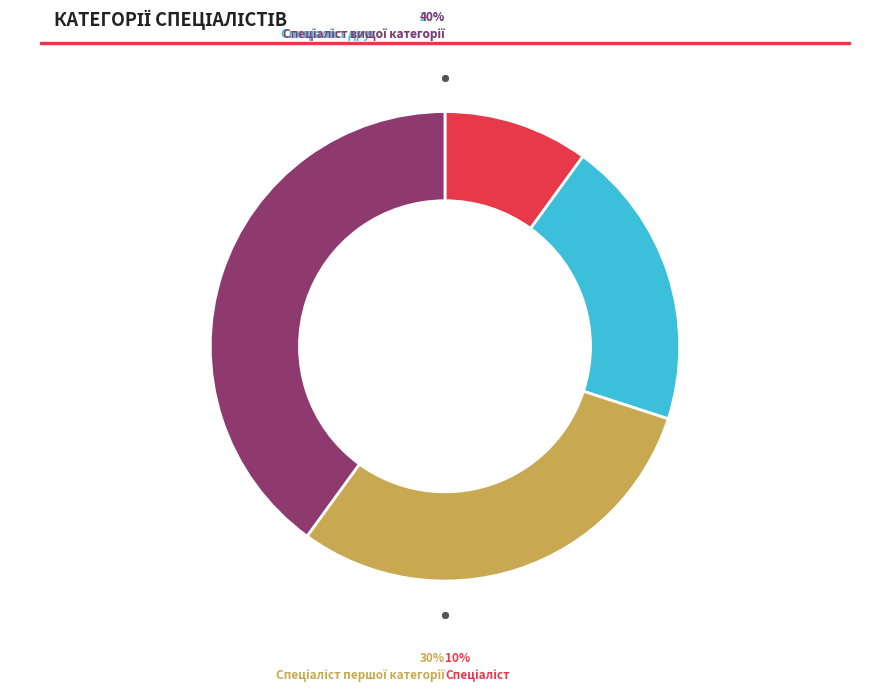

Is there any slice that represents more than half of the pie?

No